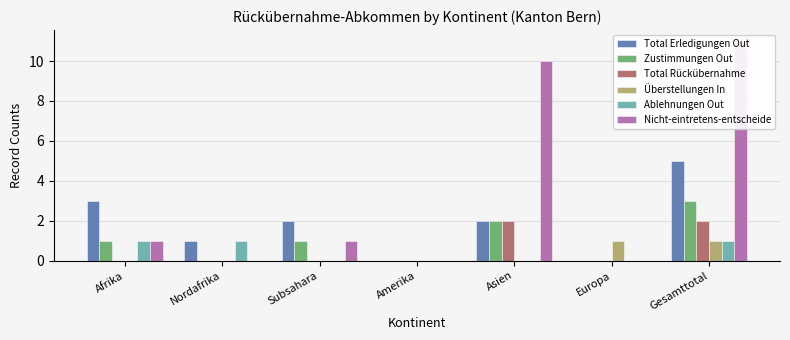

What is the difference between the maximum and minimum values in the Überstellungen In series?

1